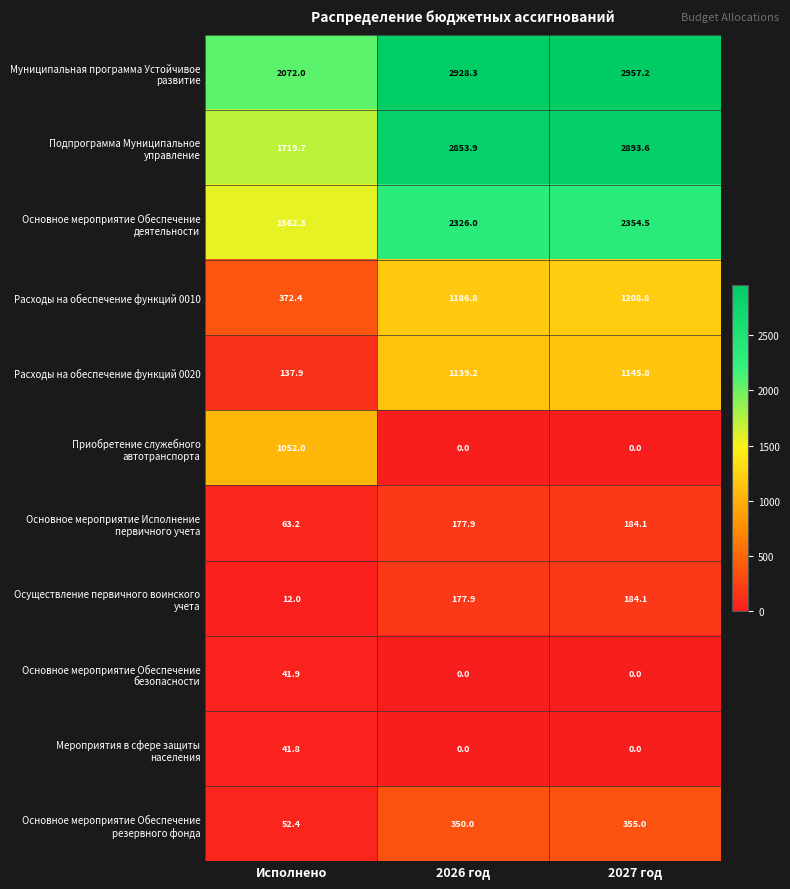

How many data points does each series have?

3